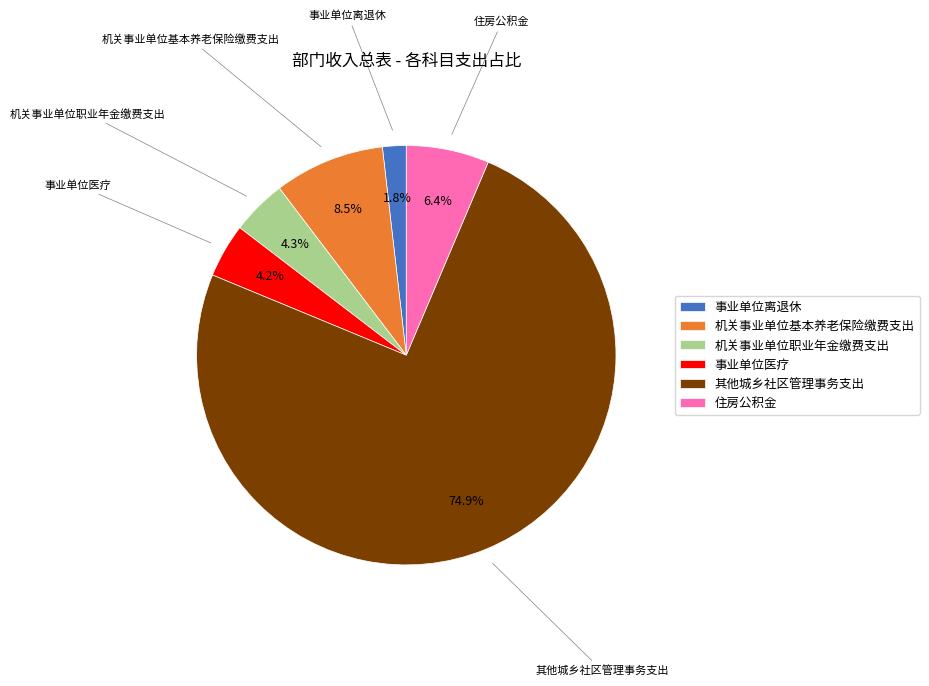

What is the ratio of the value at 事业单位离退休 to the value at 机关事业单位基本养老保险缴费支出?

0.2